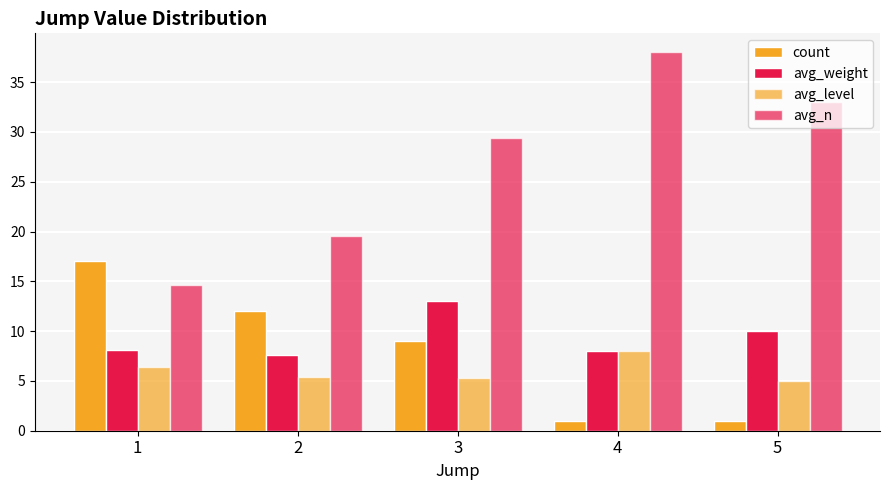

Which series has the largest range (max minus min)?

avg_n